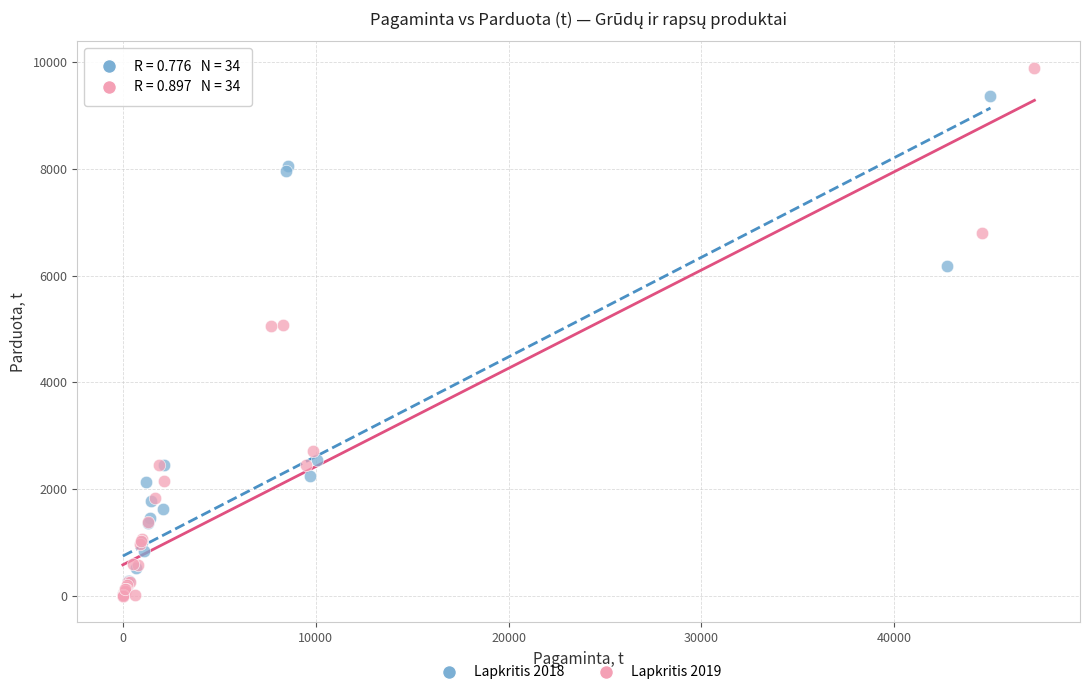

Which series has the largest Y range (max minus min)?

Lapkritis 2019